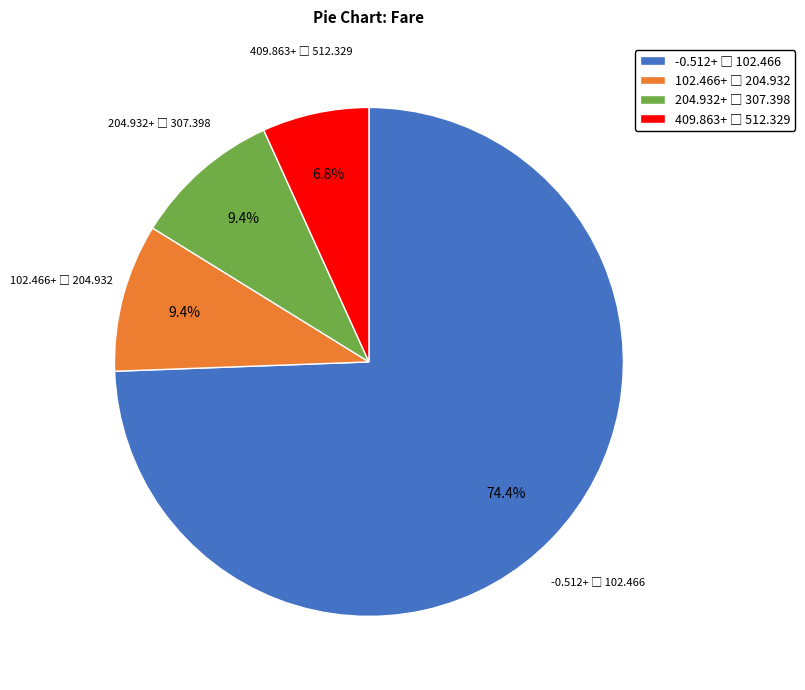

Does any single category account for the majority?

Yes